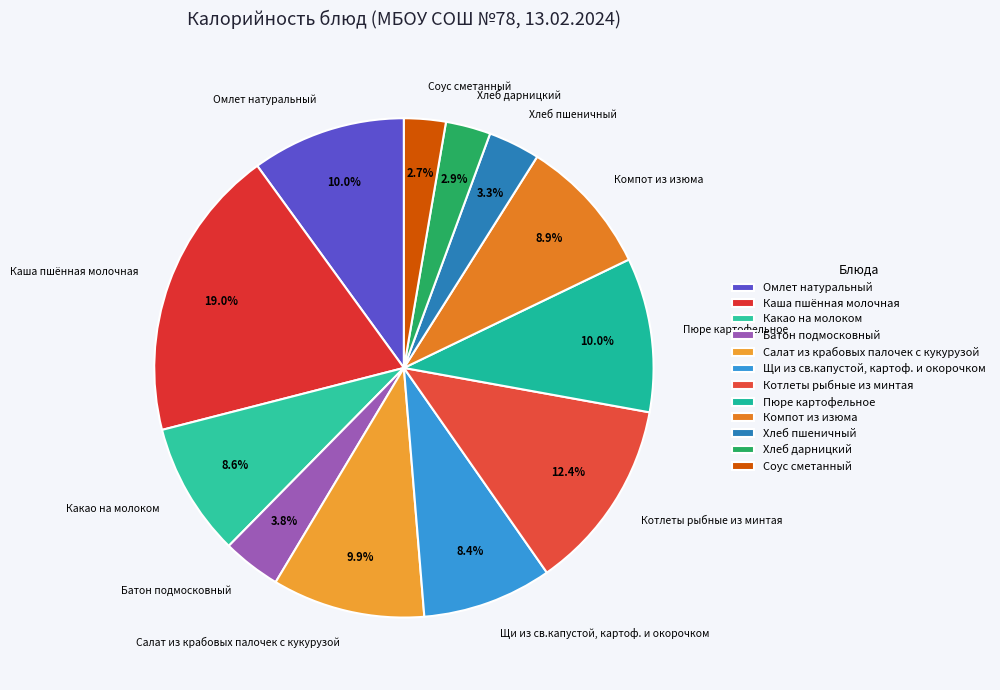

Approximately how many times larger is the value at Котлеты рыбные из минтая compared to Каша пшённая молочная?

0.7